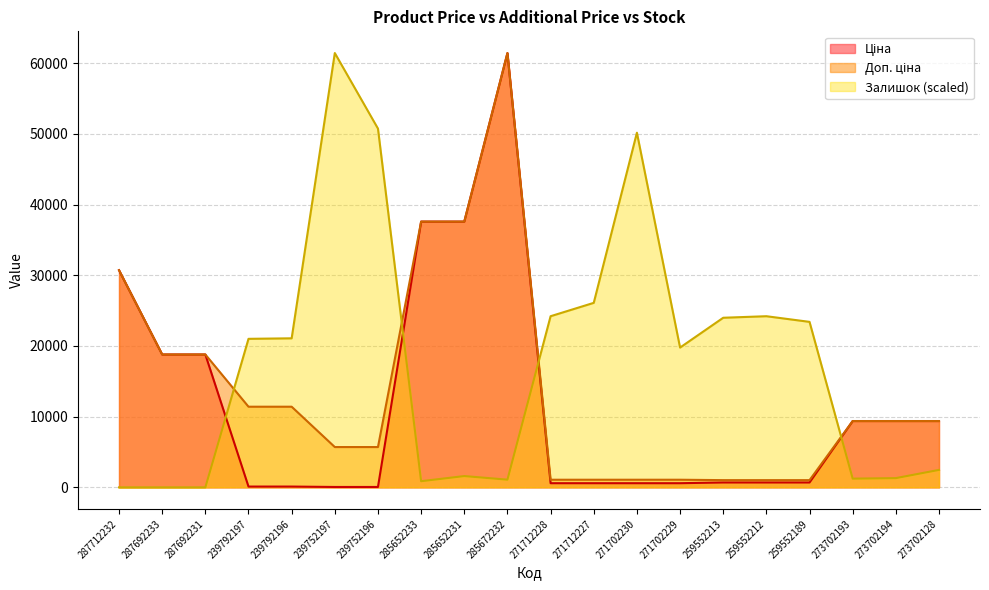

At which label does Доп. ціна reach its peak?

285672232